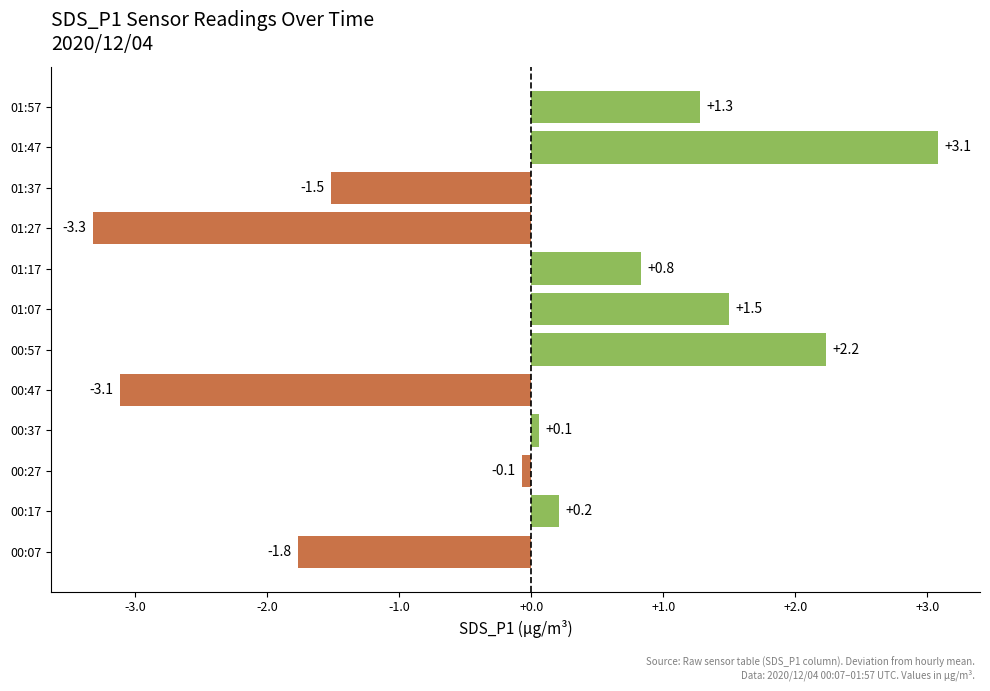

Which category has the highest value across all series?

01:47